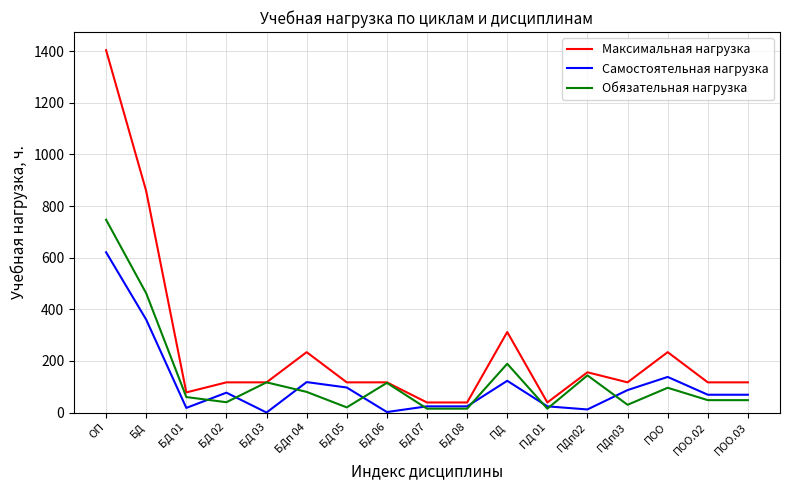

At which label is Обязательная нагрузка closest to 381?

БД